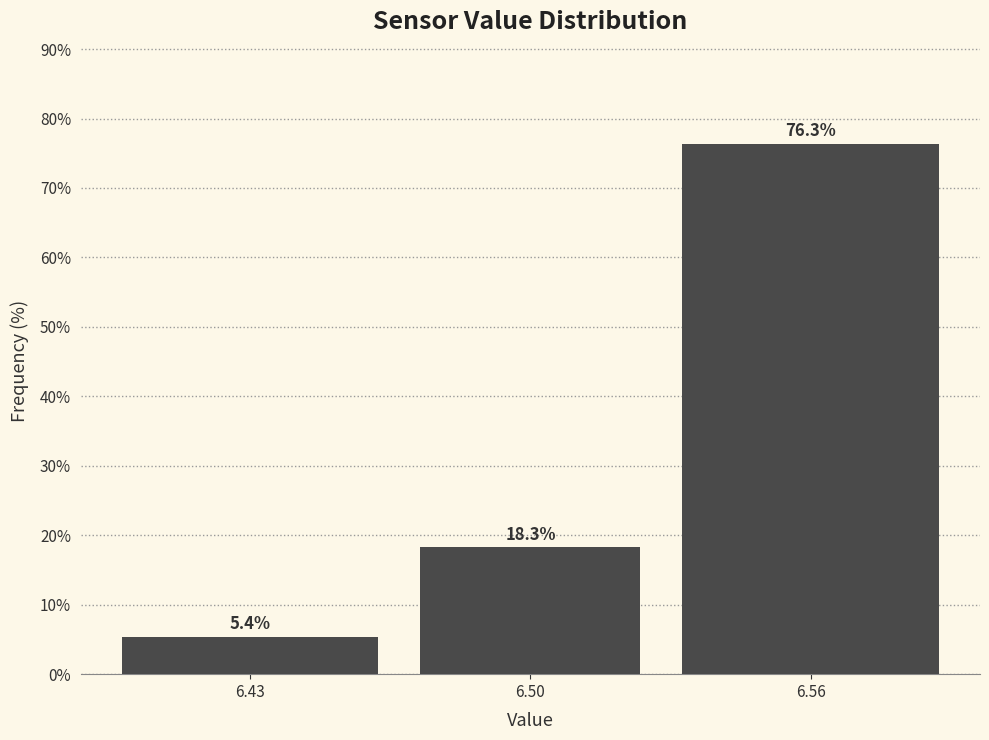

Reading left to right, transcribe all the data shown in this chart.

5.4	18.3	76.3